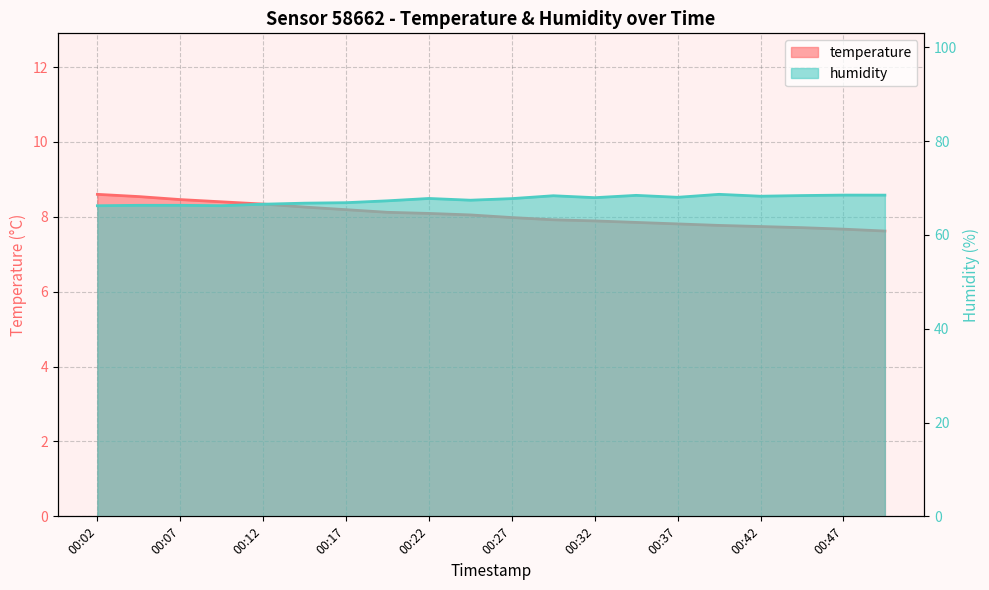

The temperature series shows 8.1 at 00:19. True or false?

True